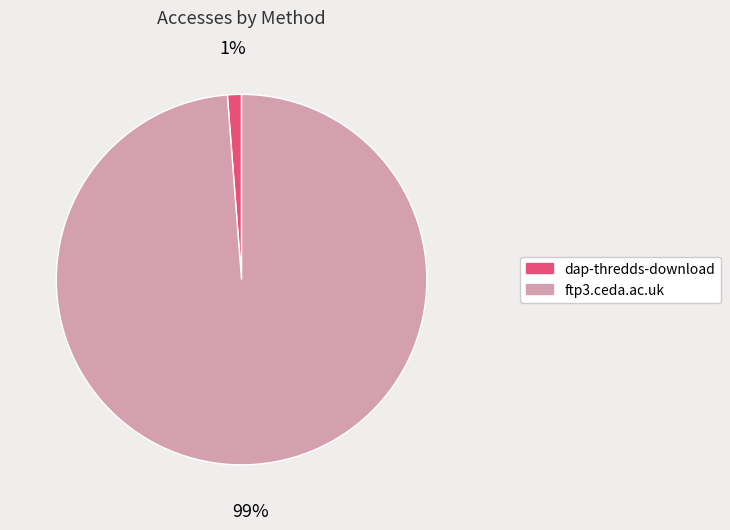

How many segments does this pie chart have?

2